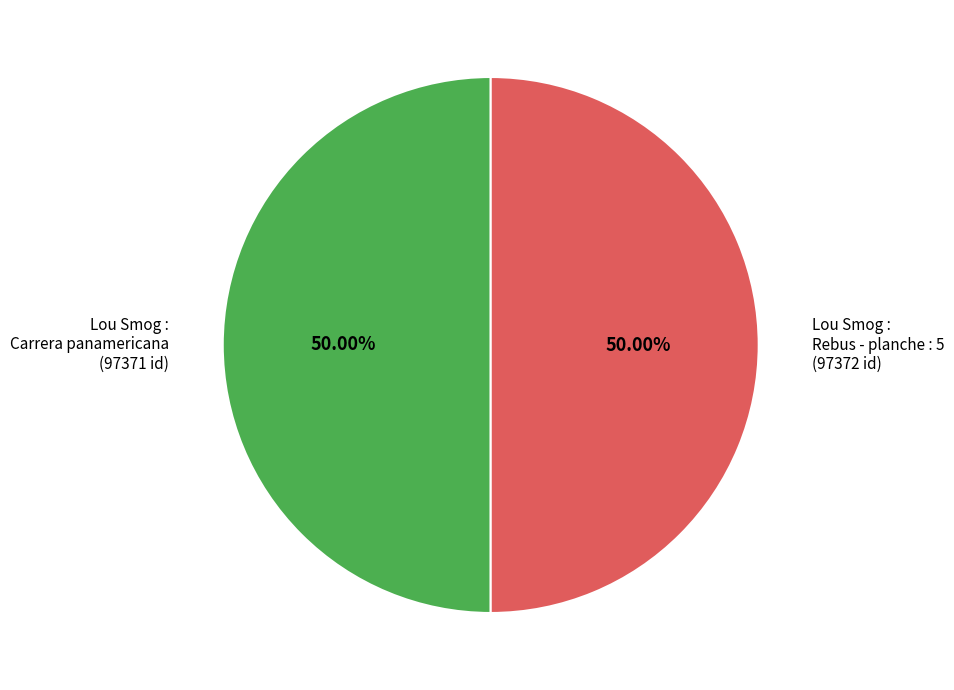

Combined, do Lou Smog : Carrera panamericana (97371 id) and Lou Smog : Rebus - planche : 5 (97372 id) account for over 50%?

Yes